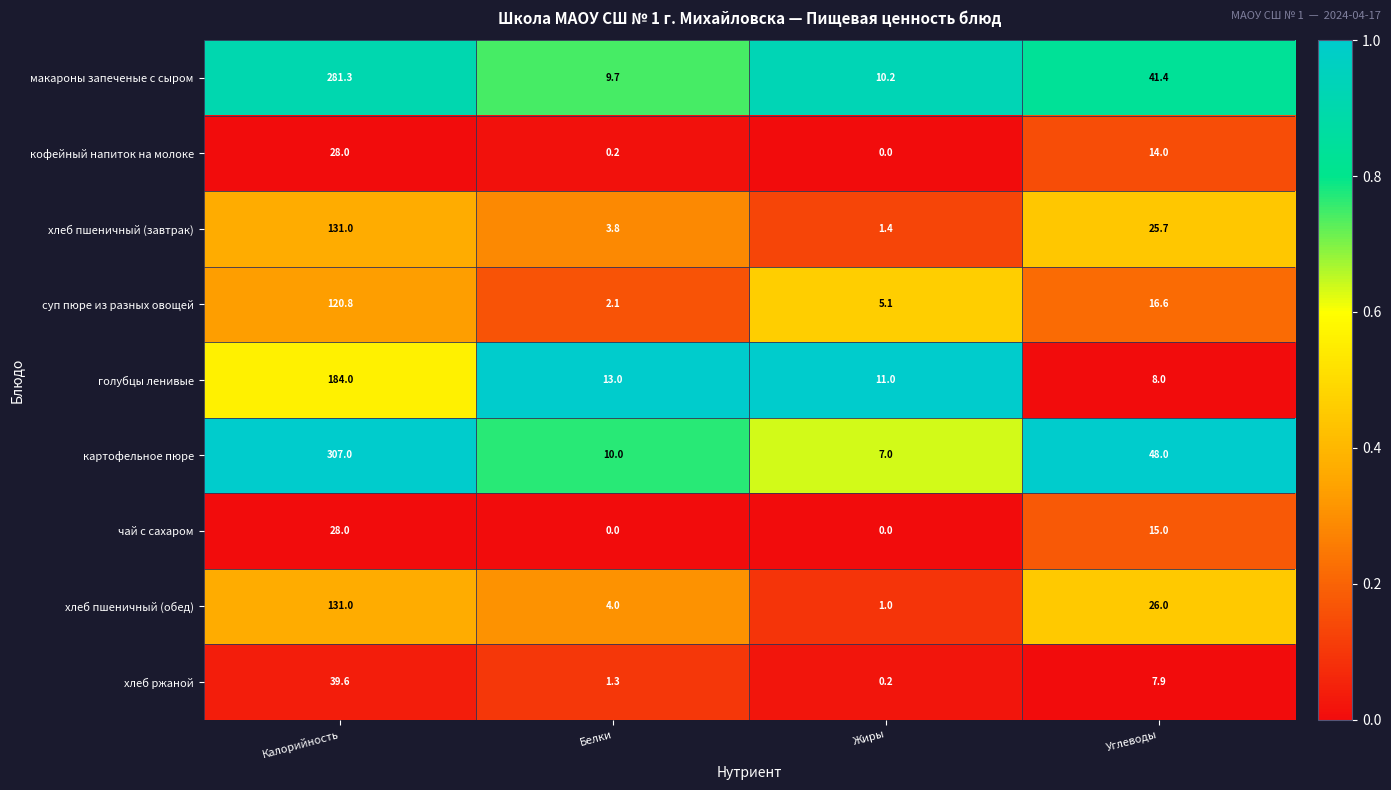

What is the total value across all series at Углеводы?

202.6